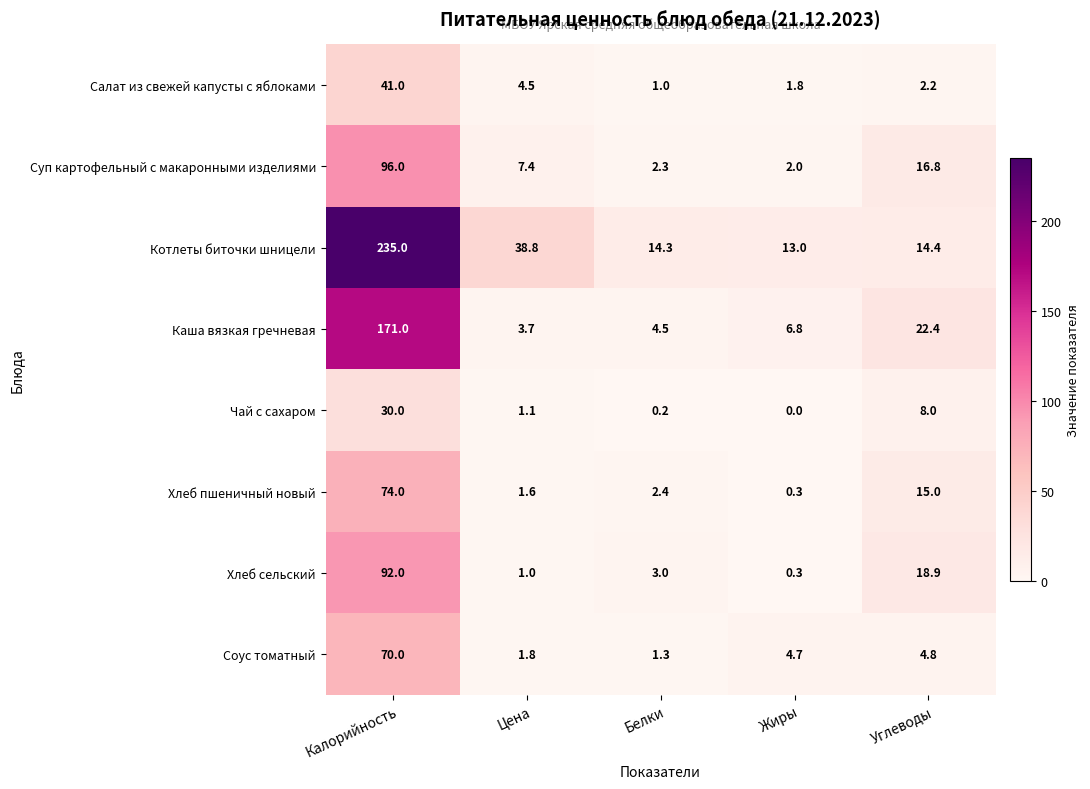

How many categories are shown in the chart?

5